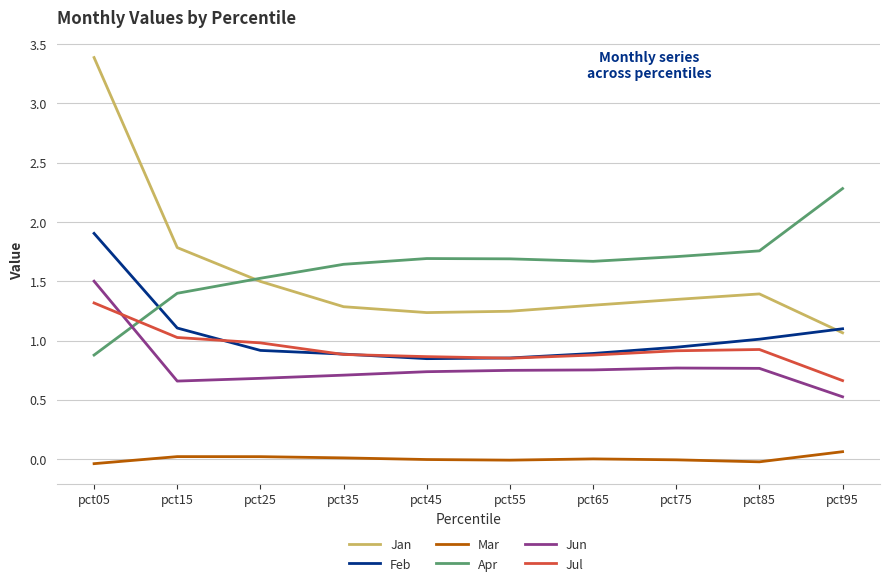

Read the Apr value at pct15.

1.4